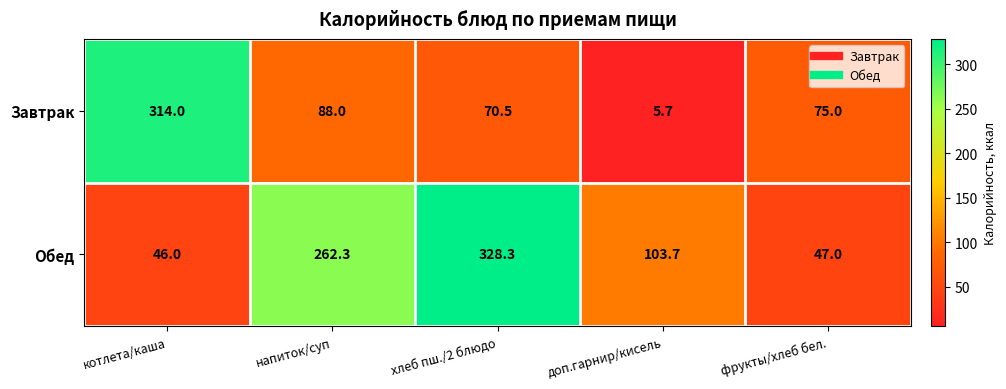

The value of Завтрак at доп.гарнир/кисель is 7.9. True or false?

False